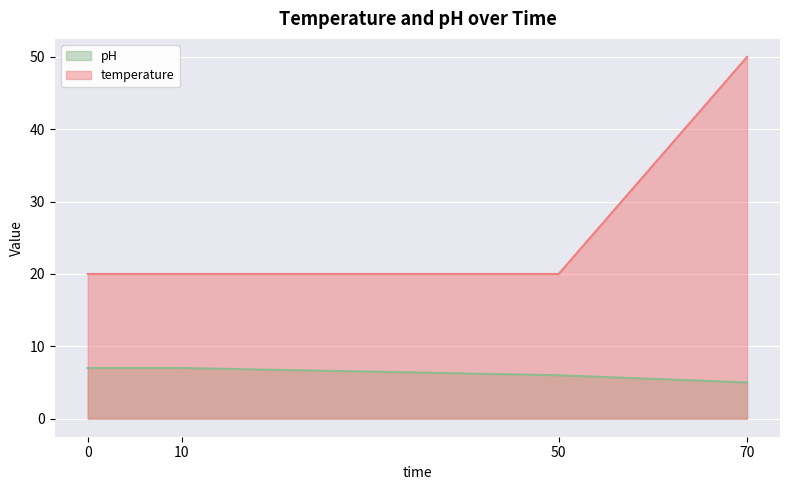

What are all the series names shown in the legend?

pH, temperature